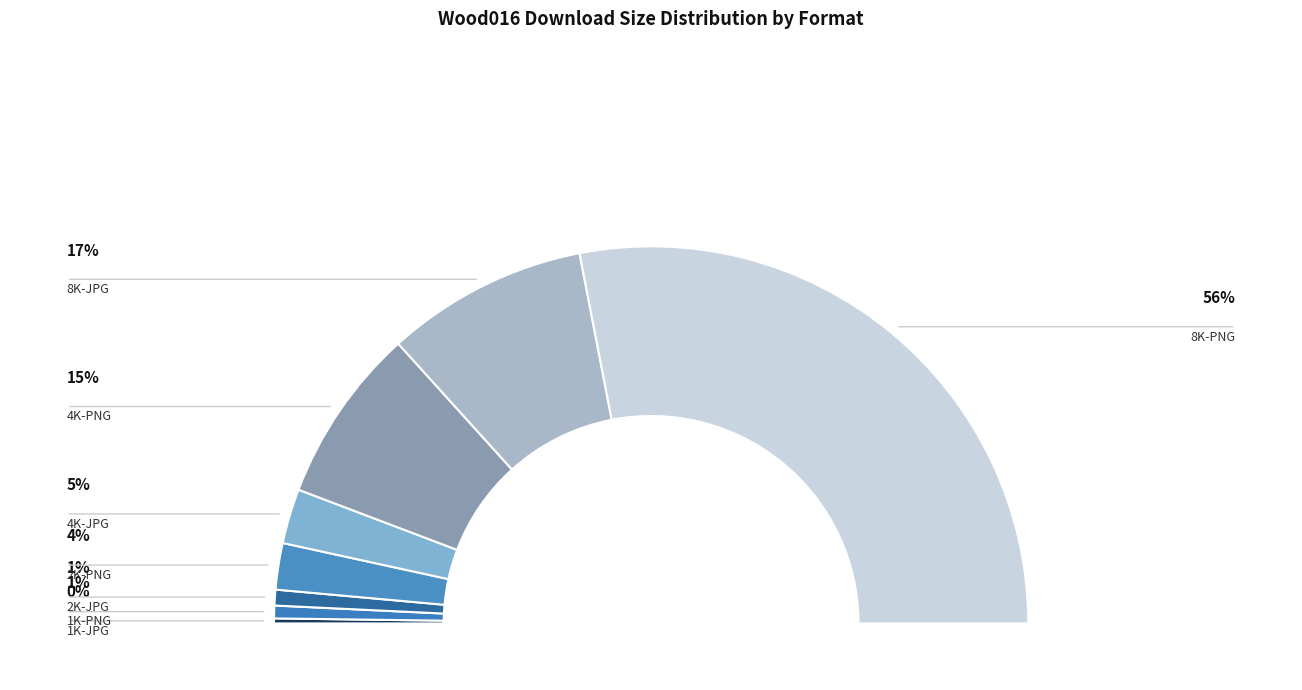

Is it true that 1K-PNG is 11% of the pie?

False